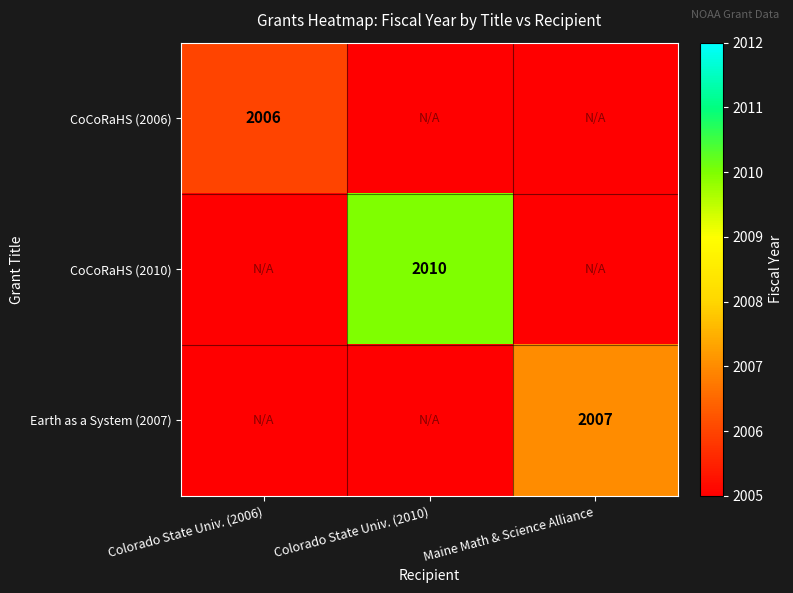

What is the smallest value displayed?

2004